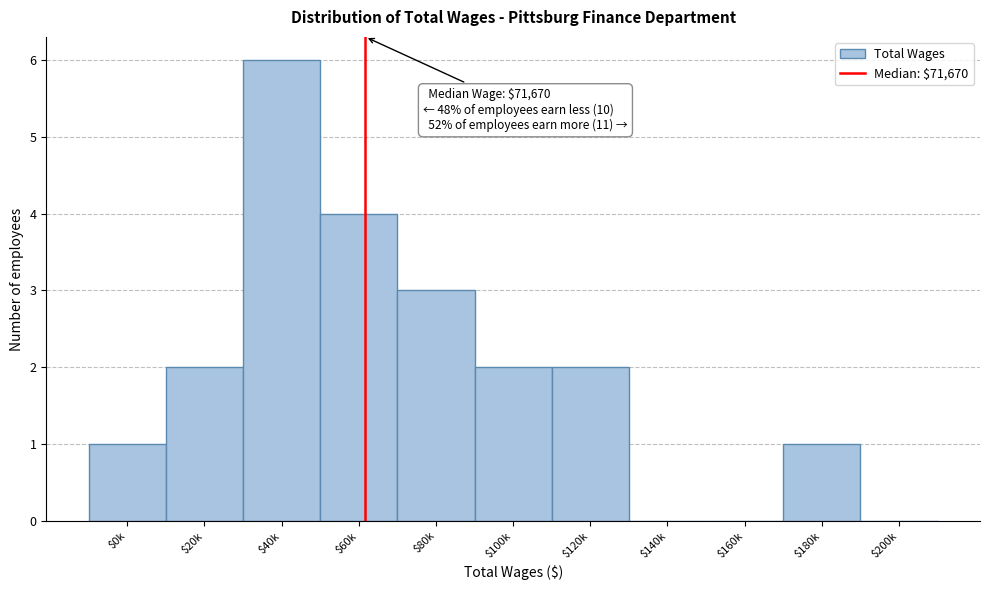

What is the greatest value displayed?

6